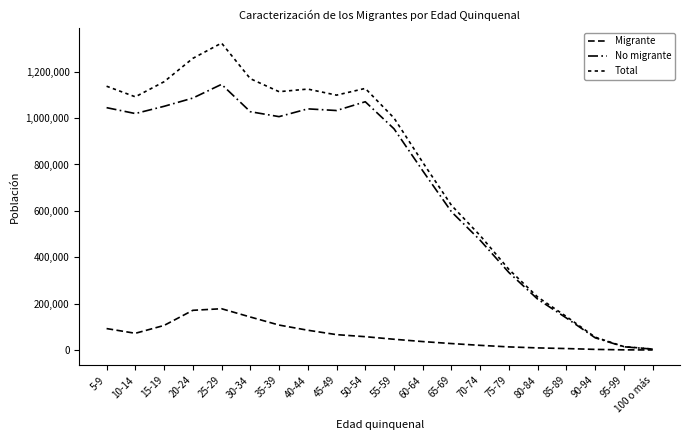

Is the value of Total at 55-59 greater than the value of Migrante at 40-44?

Yes